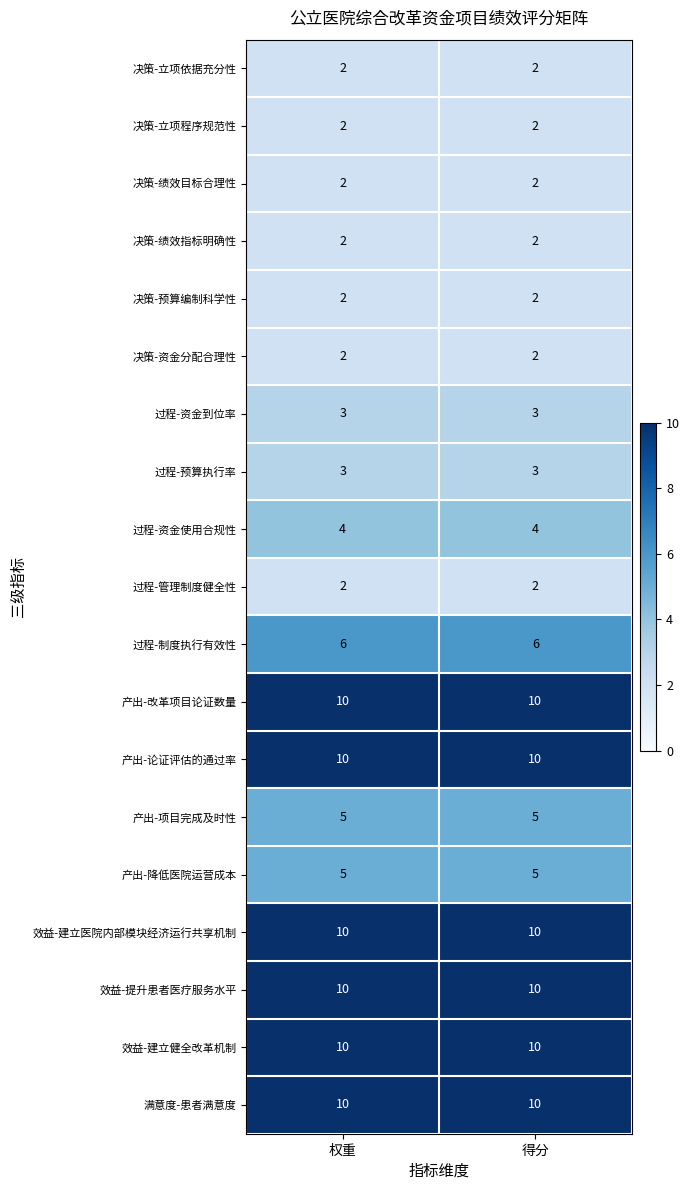

What is the smallest value displayed?

2